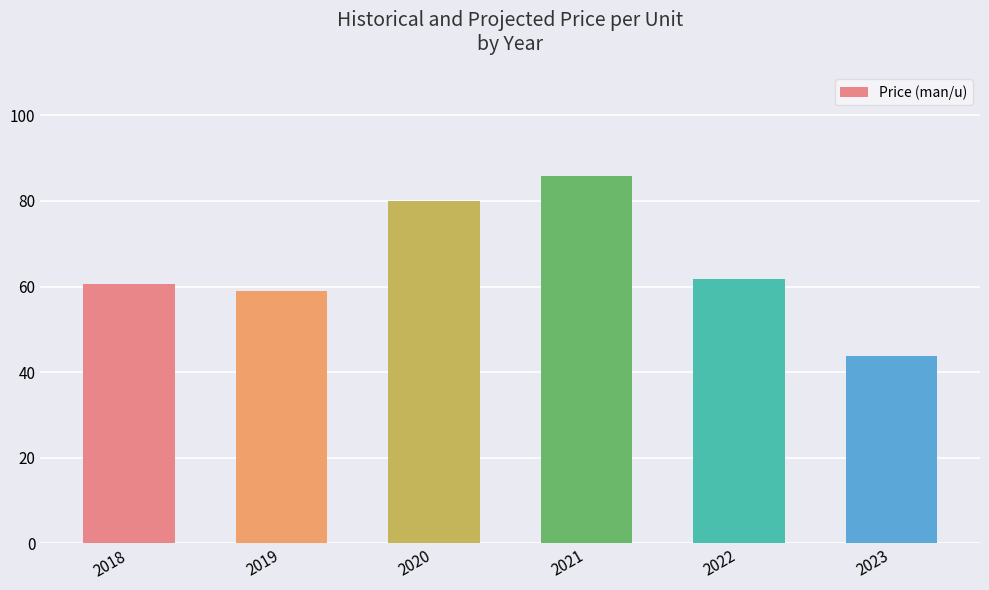

Reading left to right, transcribe all the data shown in this chart.

60.7	59.0	80.0	85.7	61.7	43.8